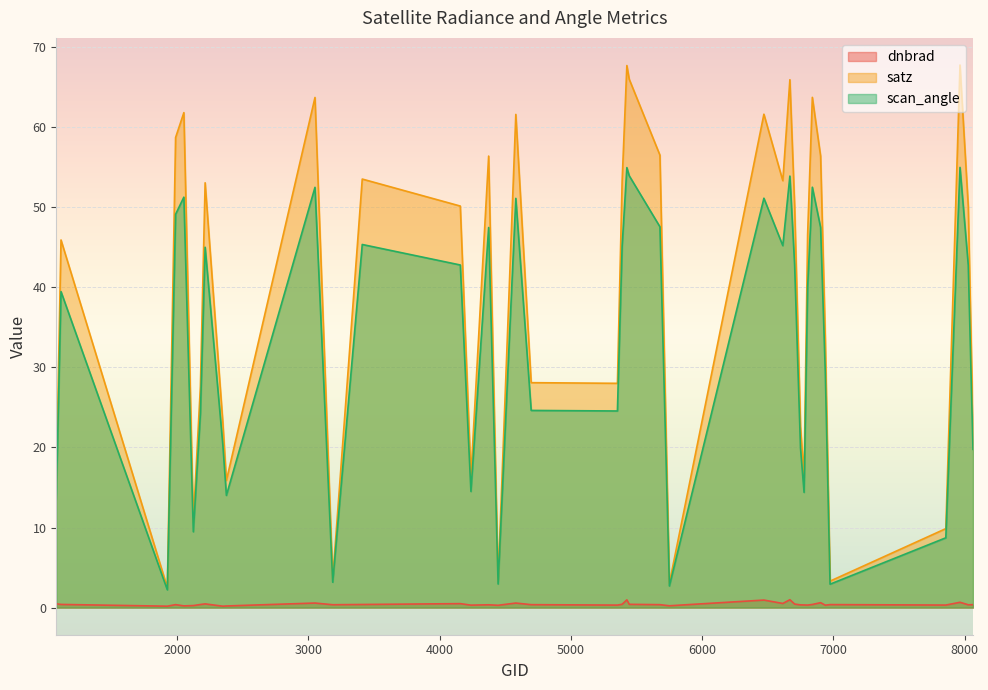

How many lines are shown in the chart?

3